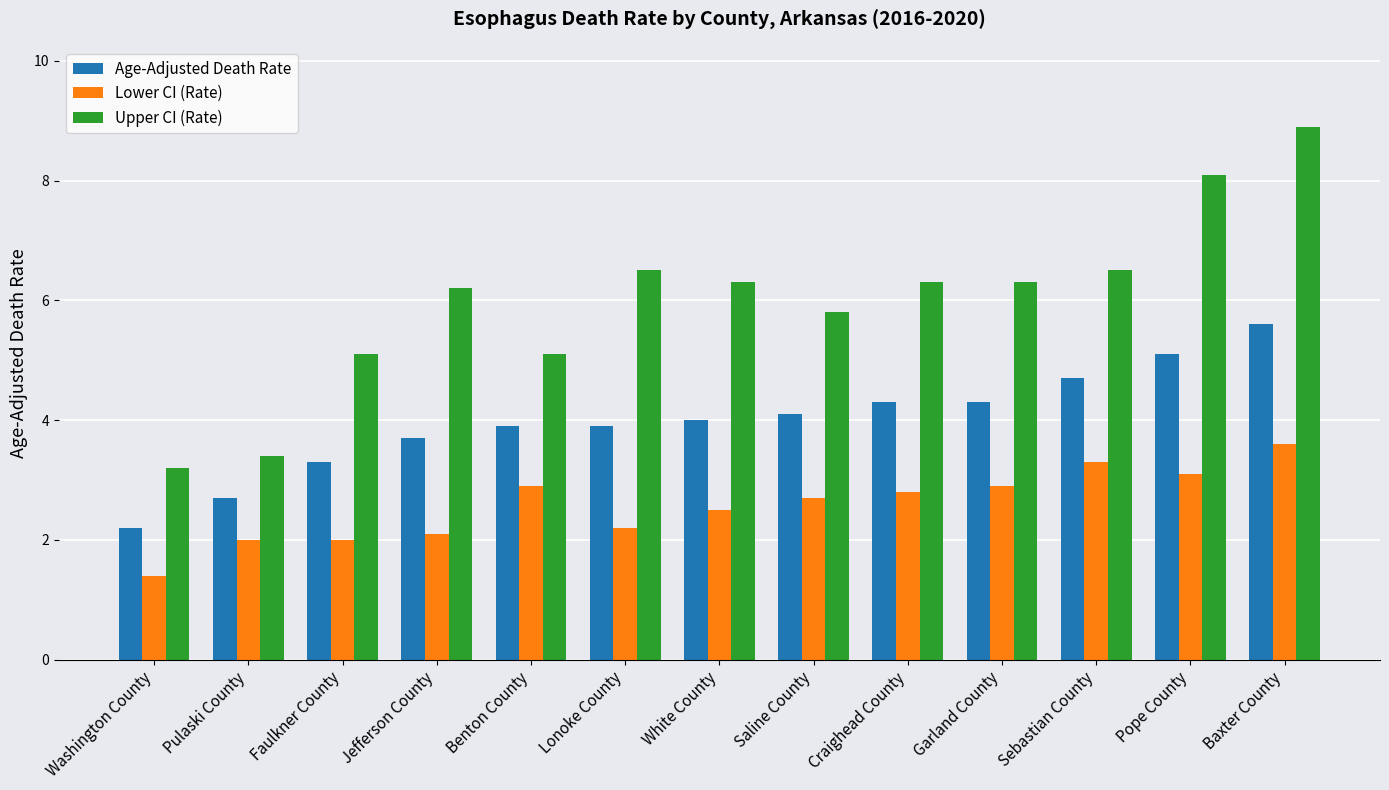

What is the approximate value of Age-Adjusted Death Rate at Benton County?

3.9